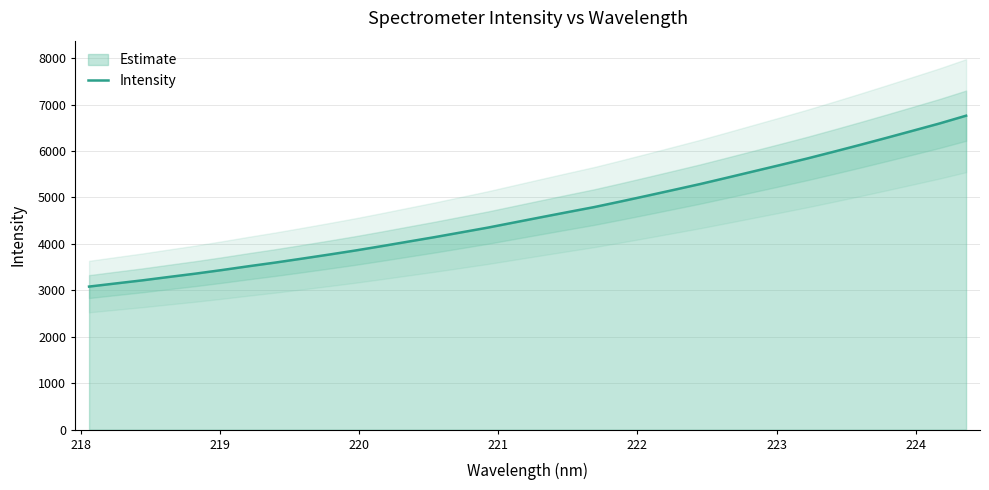

What is the maximum value for Intensity?

6759.3